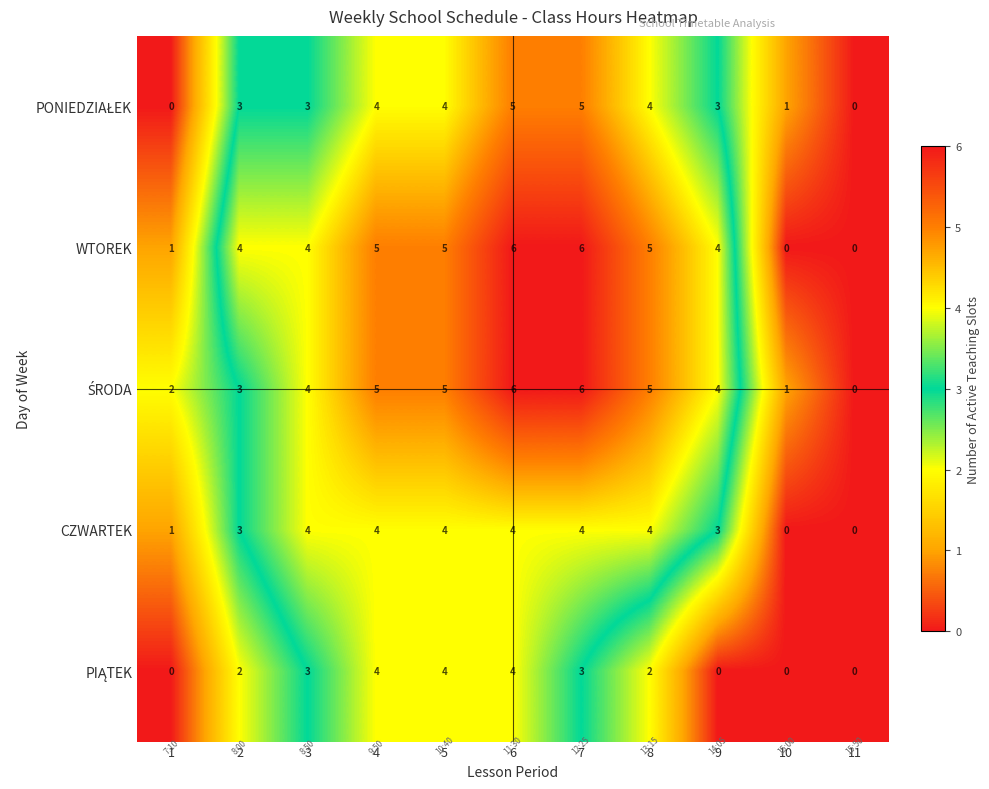

What is the maximum value for CZWARTEK?

4